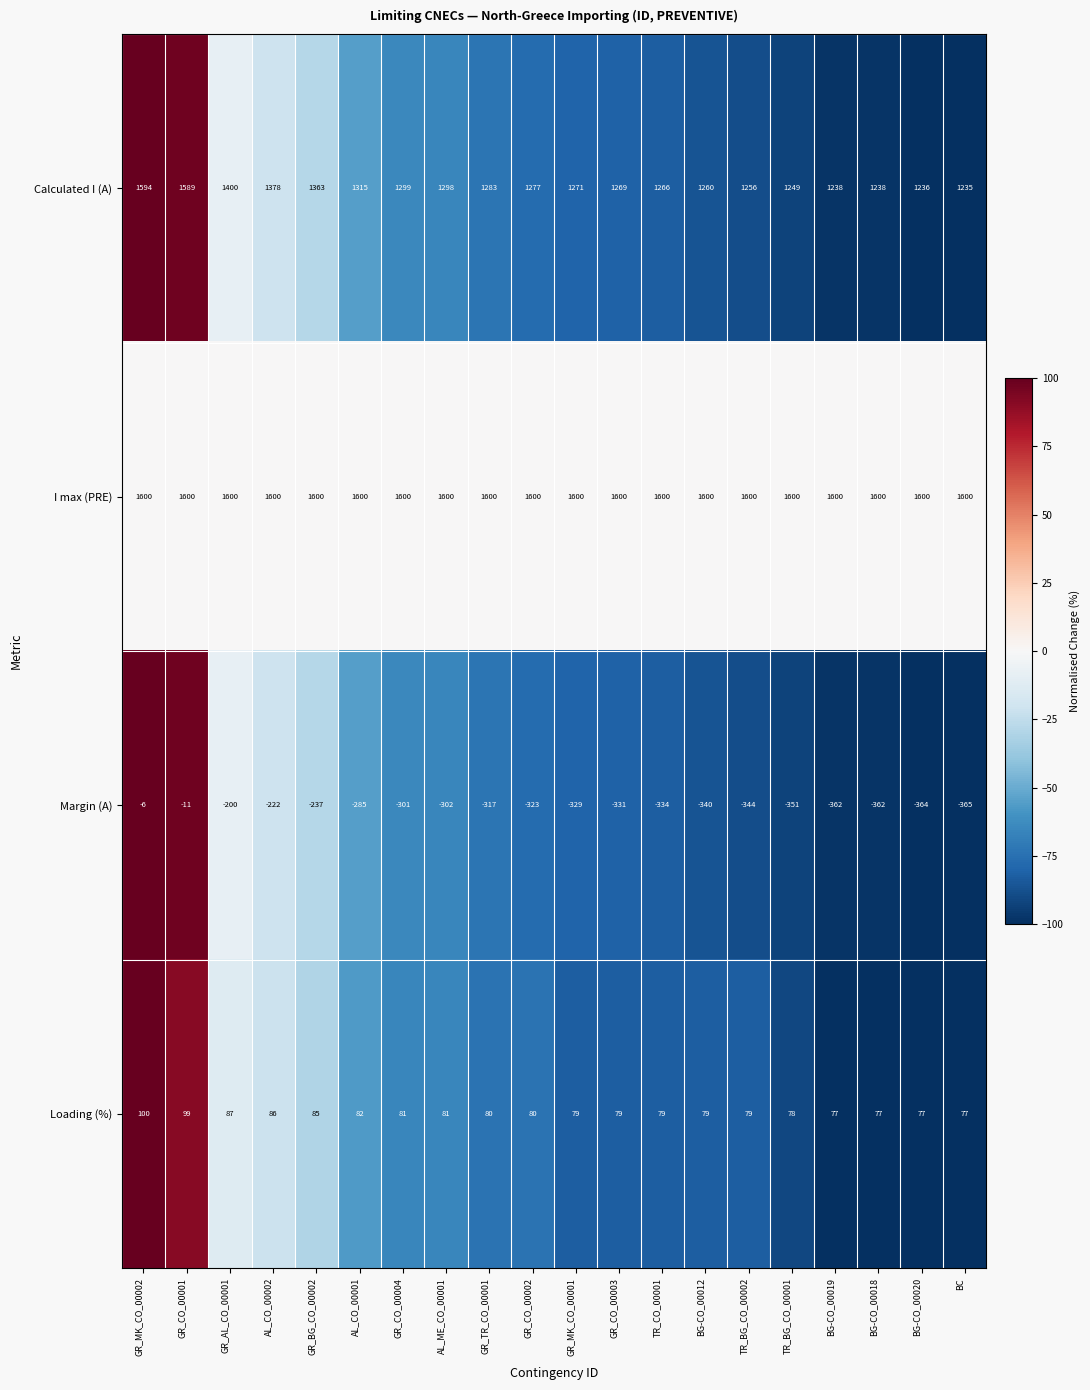

At which label is Loading (%) closest to 88?

GR_AL_CO_00001